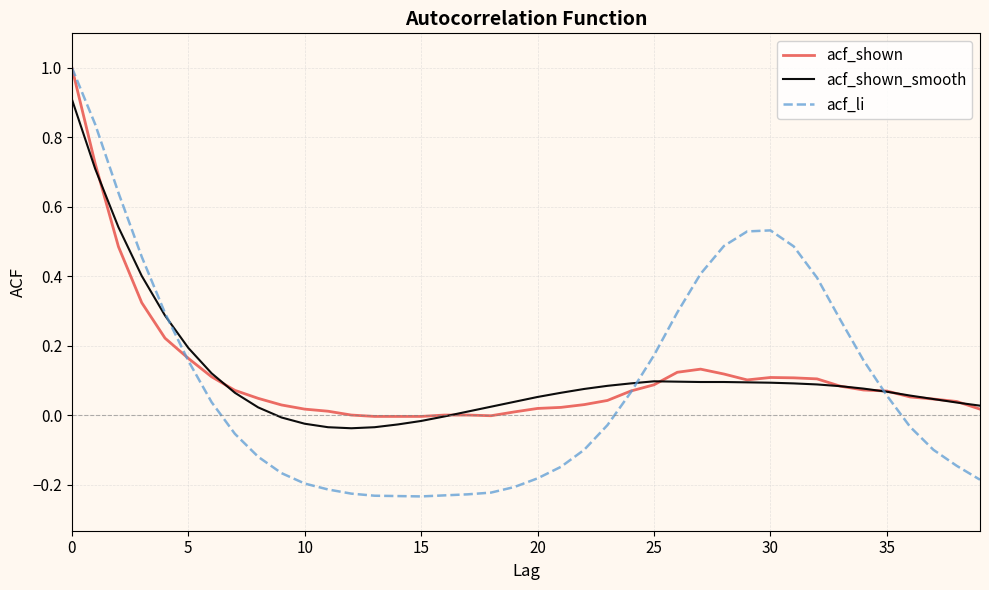

Which series has the largest range (max minus min)?

acf_li